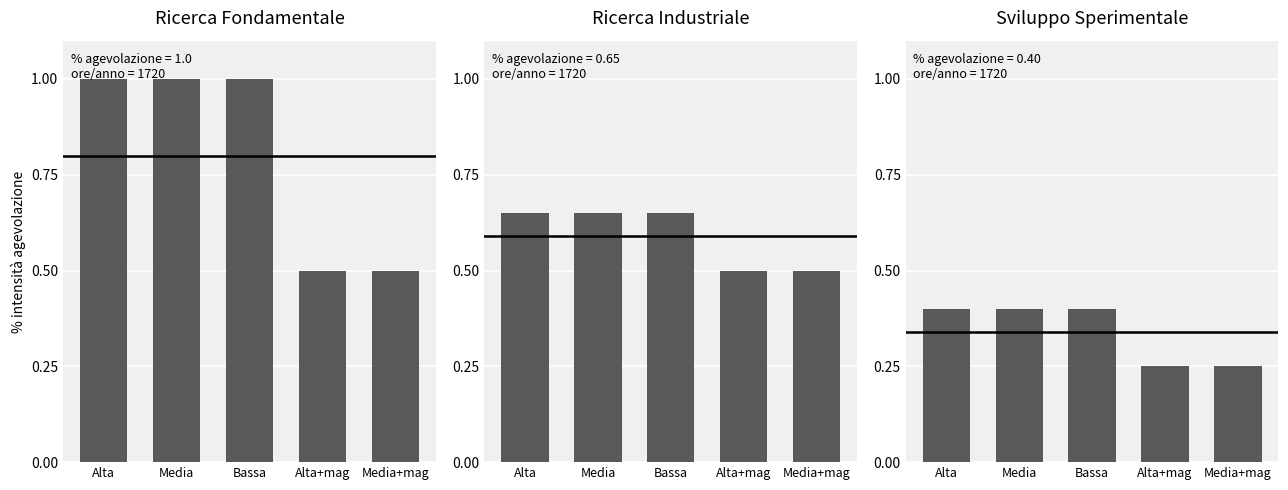

At which category is the sum across all series the highest?

Alta